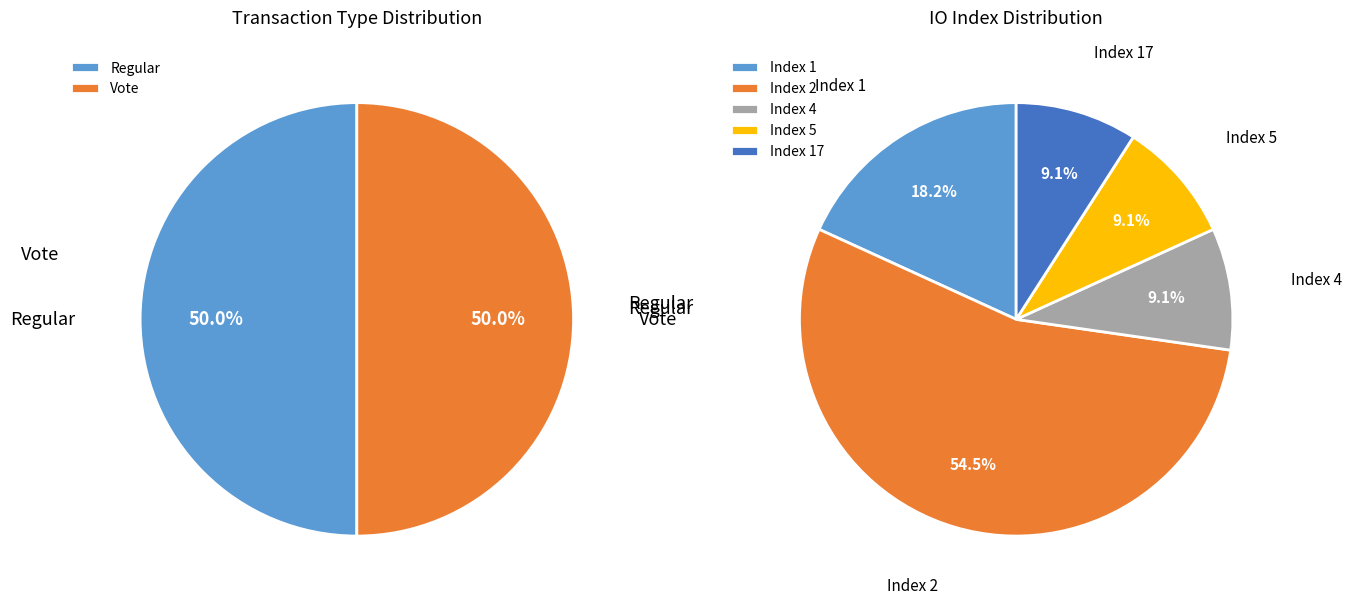

Is there any slice that represents more than half of the pie?

No